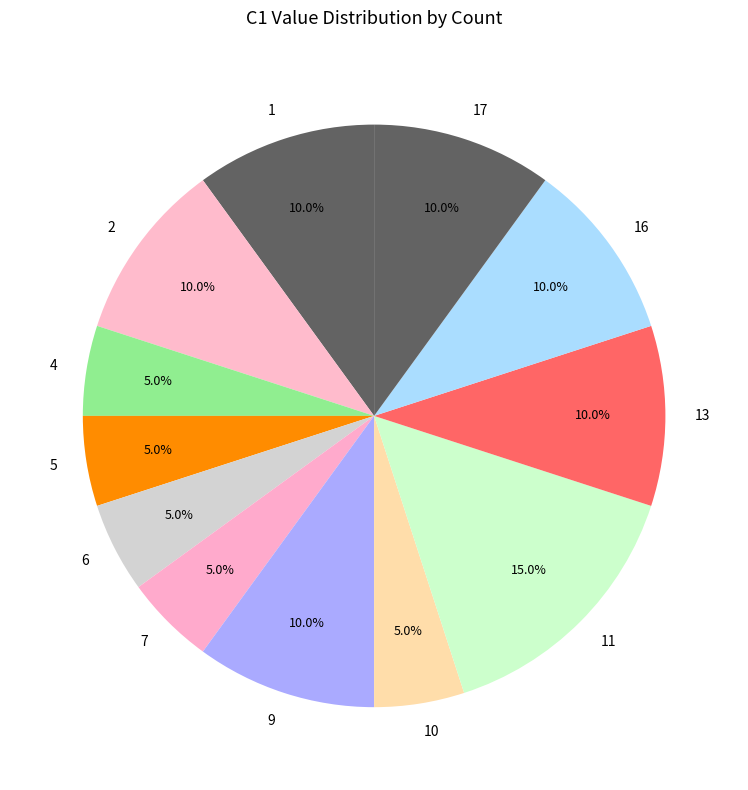

Count the number of slices in the pie.

12